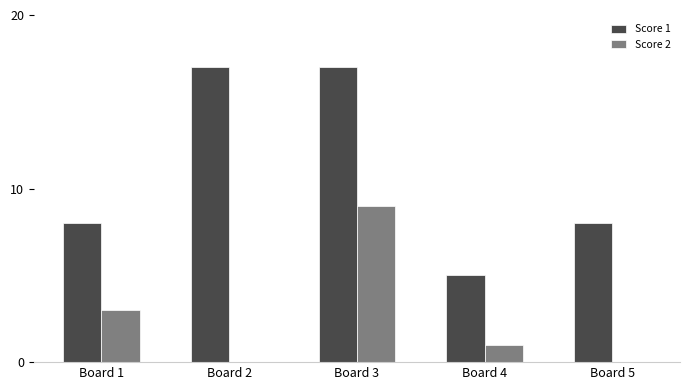

Count the Score 2 values in the range 0 to 3.

4